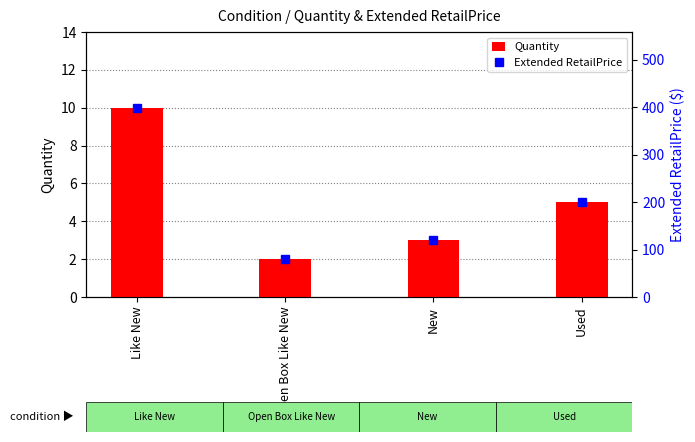

The value of Quantity at Open Box Like New is 0.7. True or false?

False